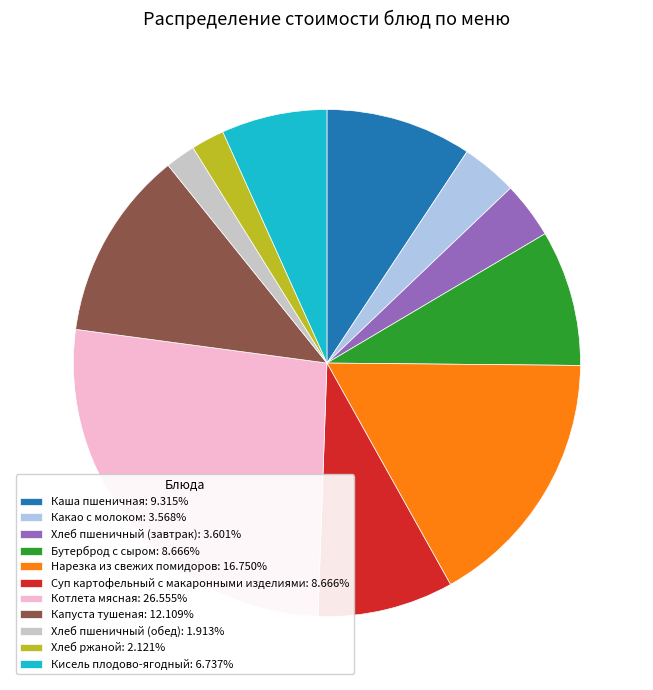

Is it true that Кисель плодово-ягодный is 17% of the pie?

False